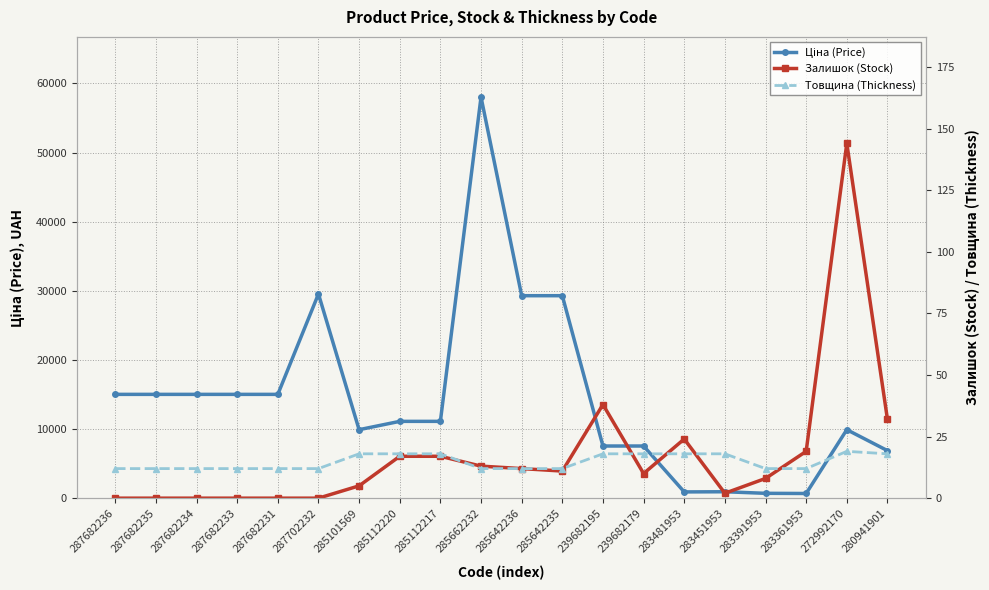

The Товщина (Thickness) series shows 26.2 at 280941901. True or false?

False